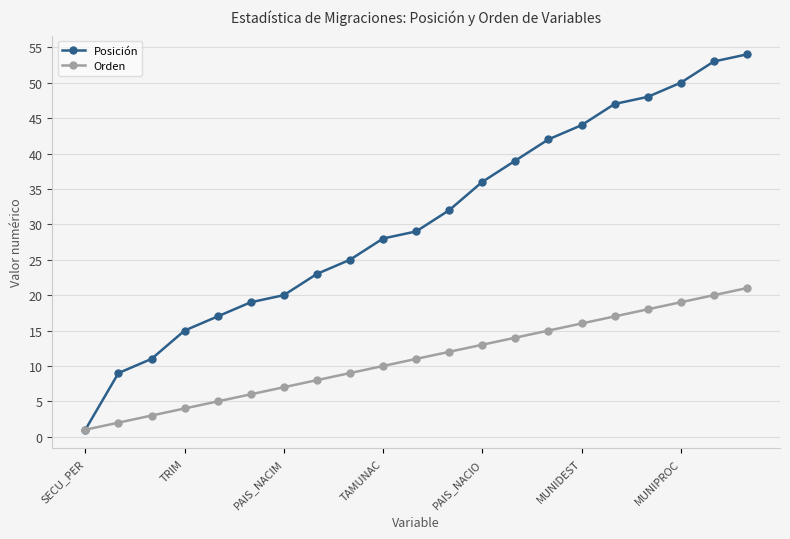

What is the difference between the maximum and minimum values in the Posición series?

53